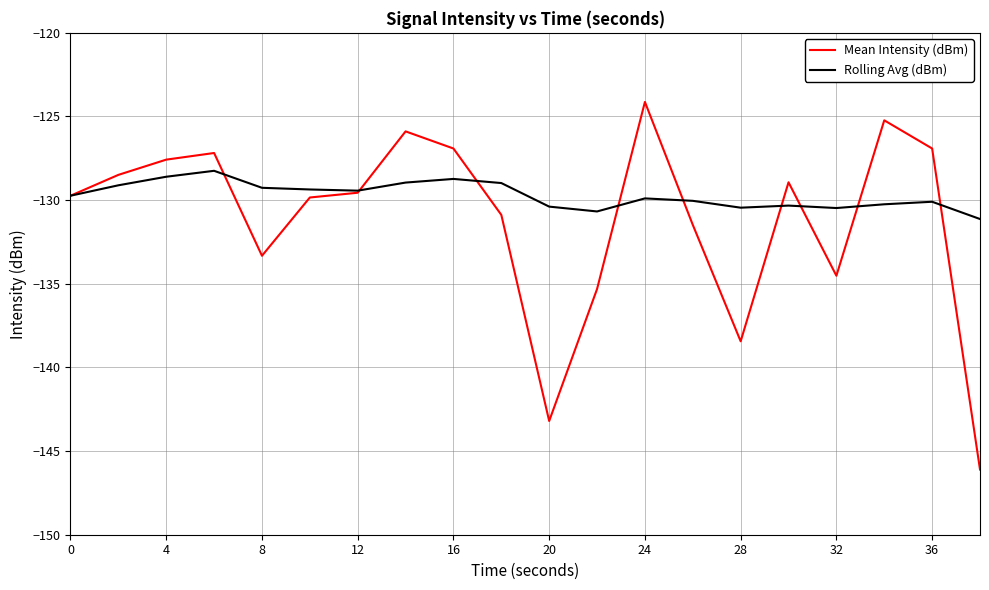

Rank the series by their maximum value, from highest to lowest.

Mean Intensity (dBm), Rolling Avg (dBm)